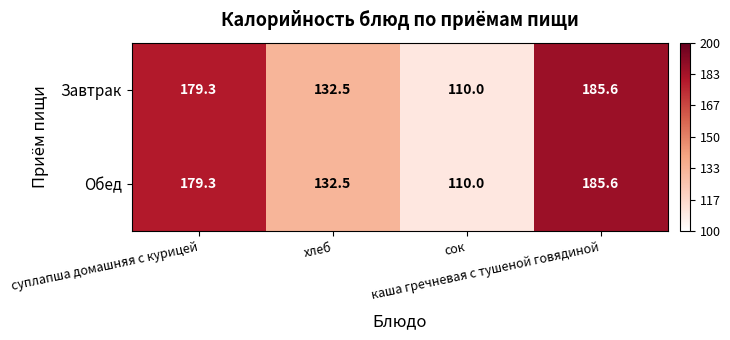

At how many categories does at least one series exceed 181?

1